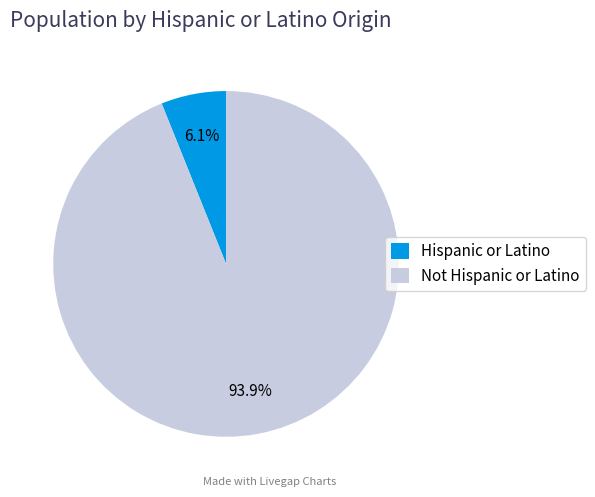

Which slice is the smallest?

Hispanic or Latino